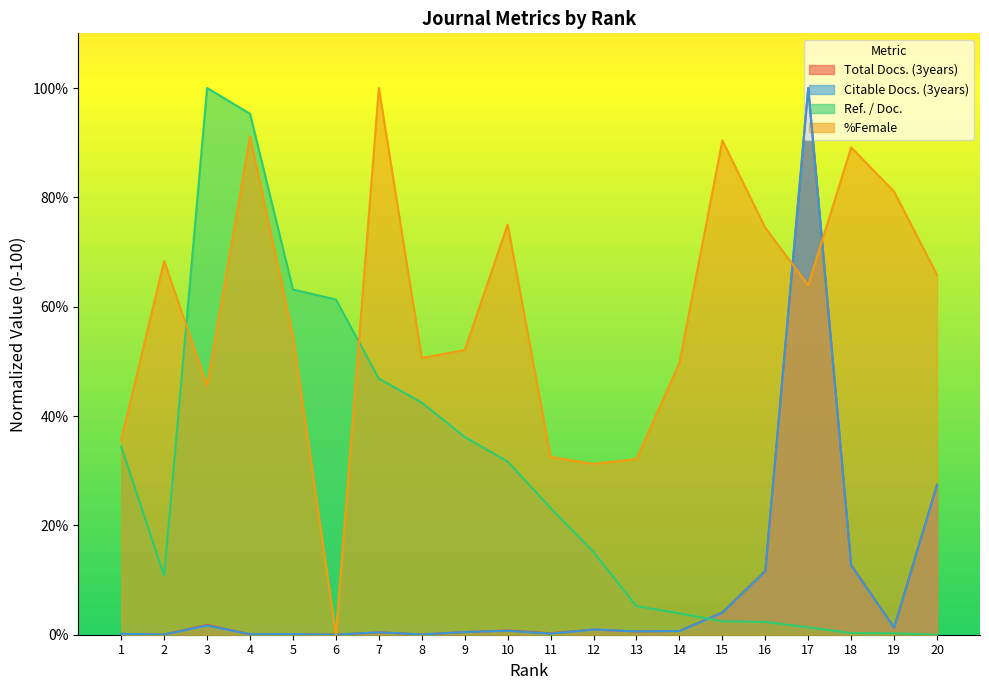

In Total Docs. (3years), how many points are lower than both neighbors (excluding endpoints)?

6